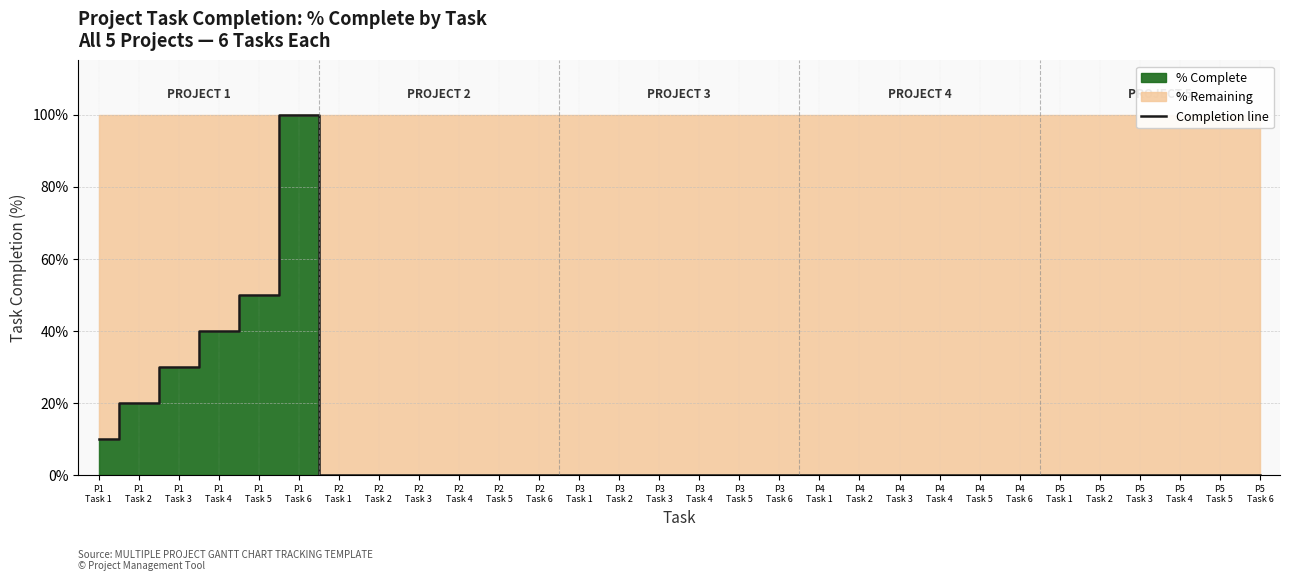

The value at P2
Task 4 is 0.7. True or false?

False